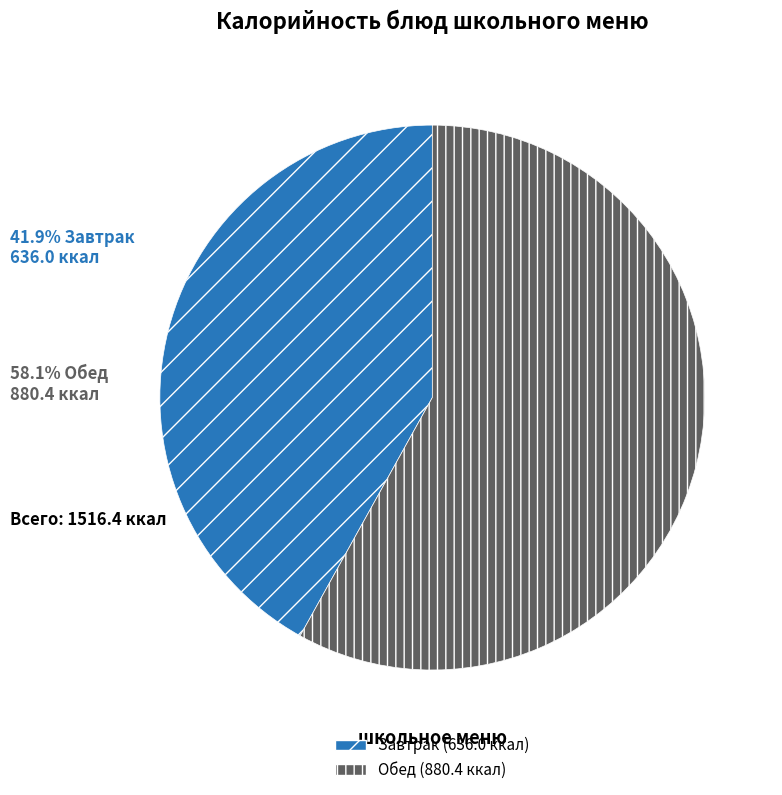

Is there a majority slice in this chart?

Yes